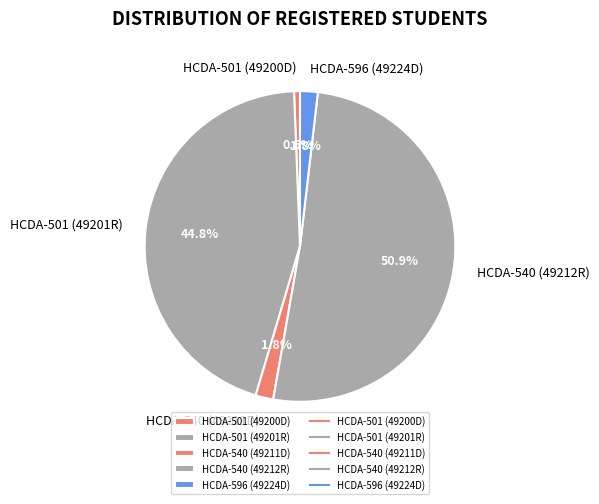

Approximately how many times larger is the value at HCDA-596 (49224D) compared to HCDA-540 (49211D)?

1.0